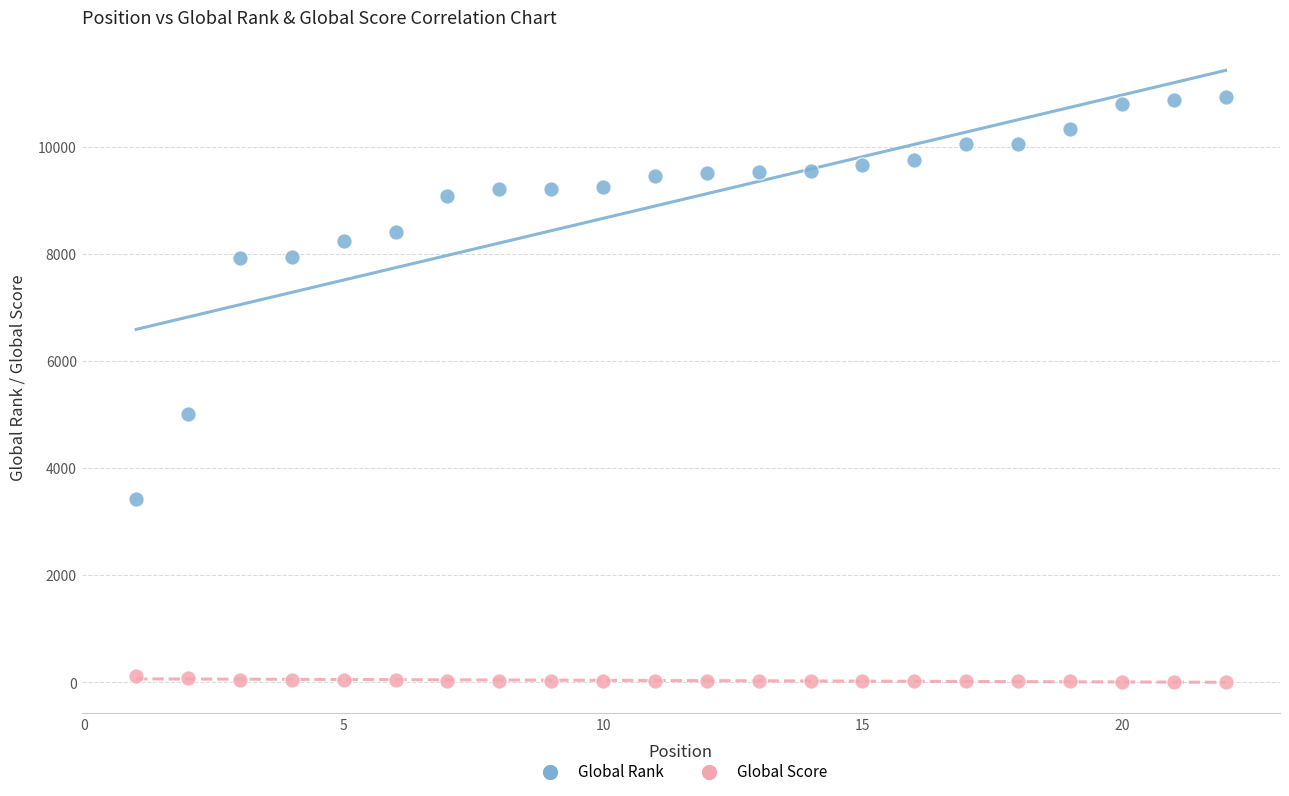

Across all data points, what is the range of Y values (max minus min)?

10923